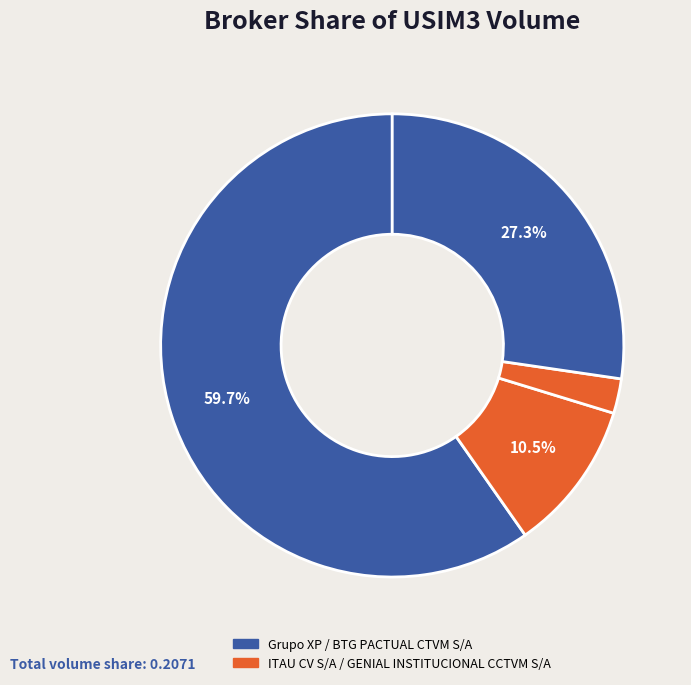

How many slices are in this pie chart?

4